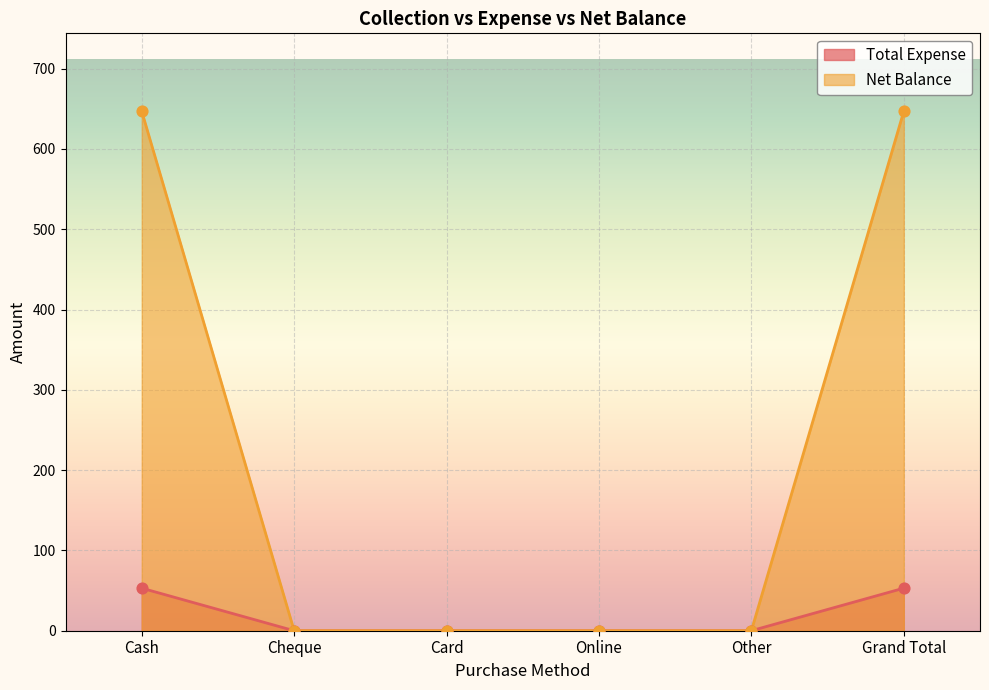

Which series reaches the maximum Y coordinate?

Net Balance